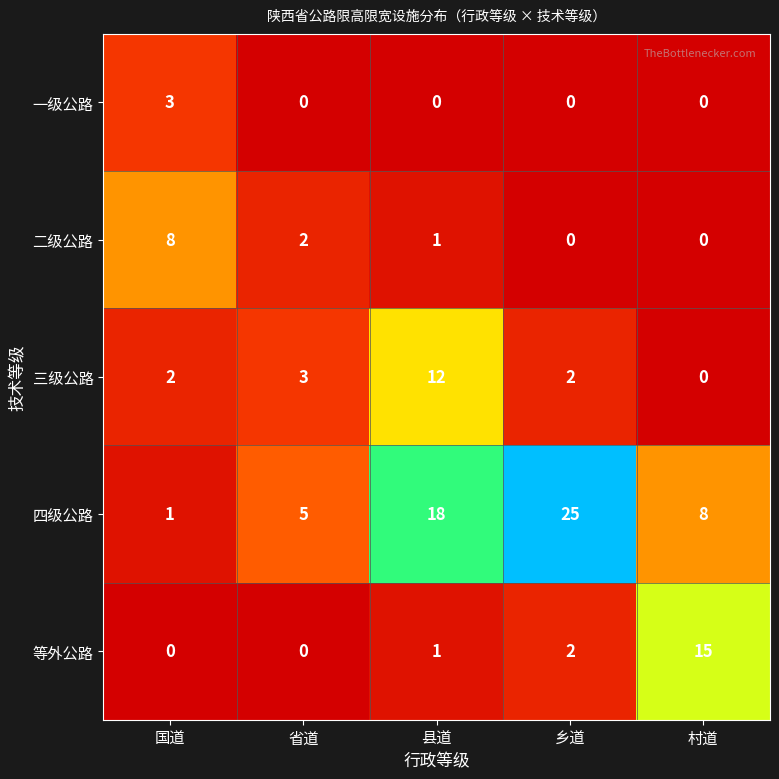

List the series in order of their peak value, highest first.

四级公路, 等外公路, 三级公路, 二级公路, 一级公路